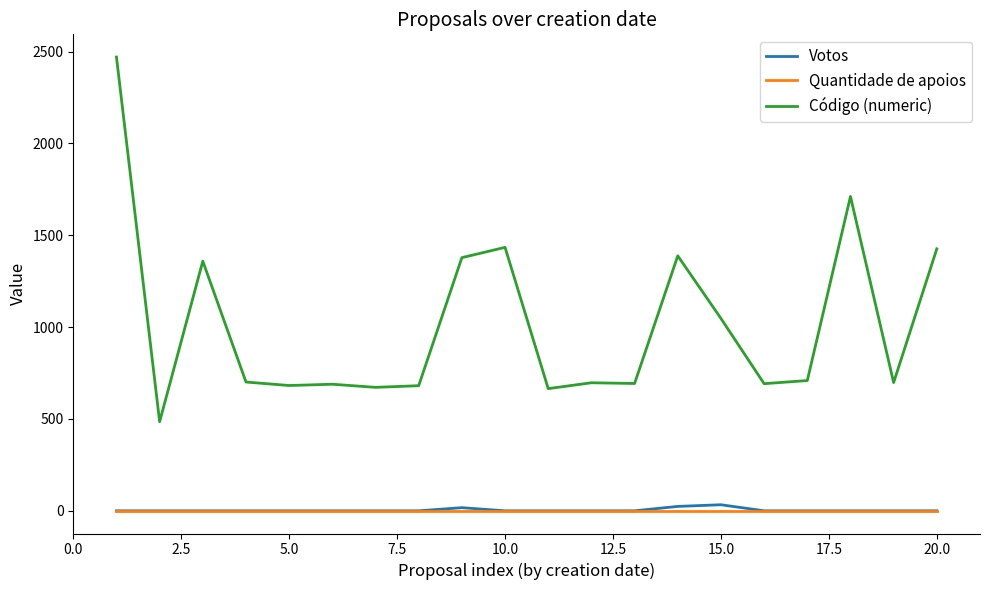

Which series has the largest total across all categories?

Código (numeric)